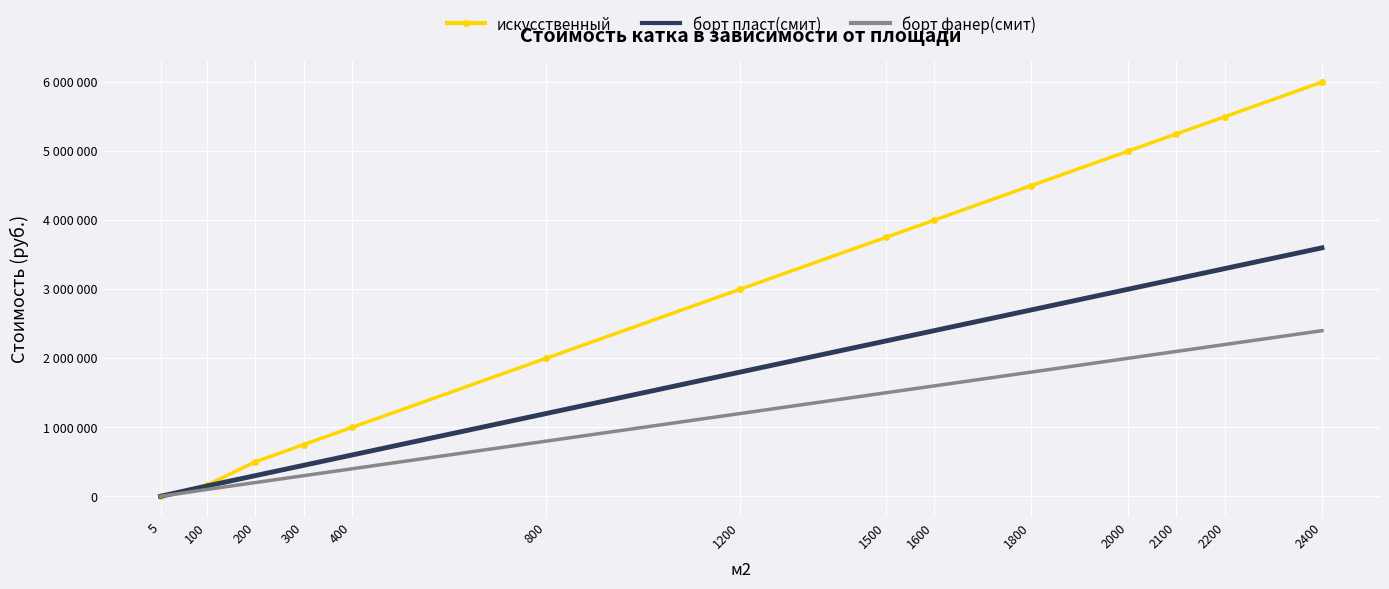

At which label does борт фанер(смит) first exceed 1500000?

1600